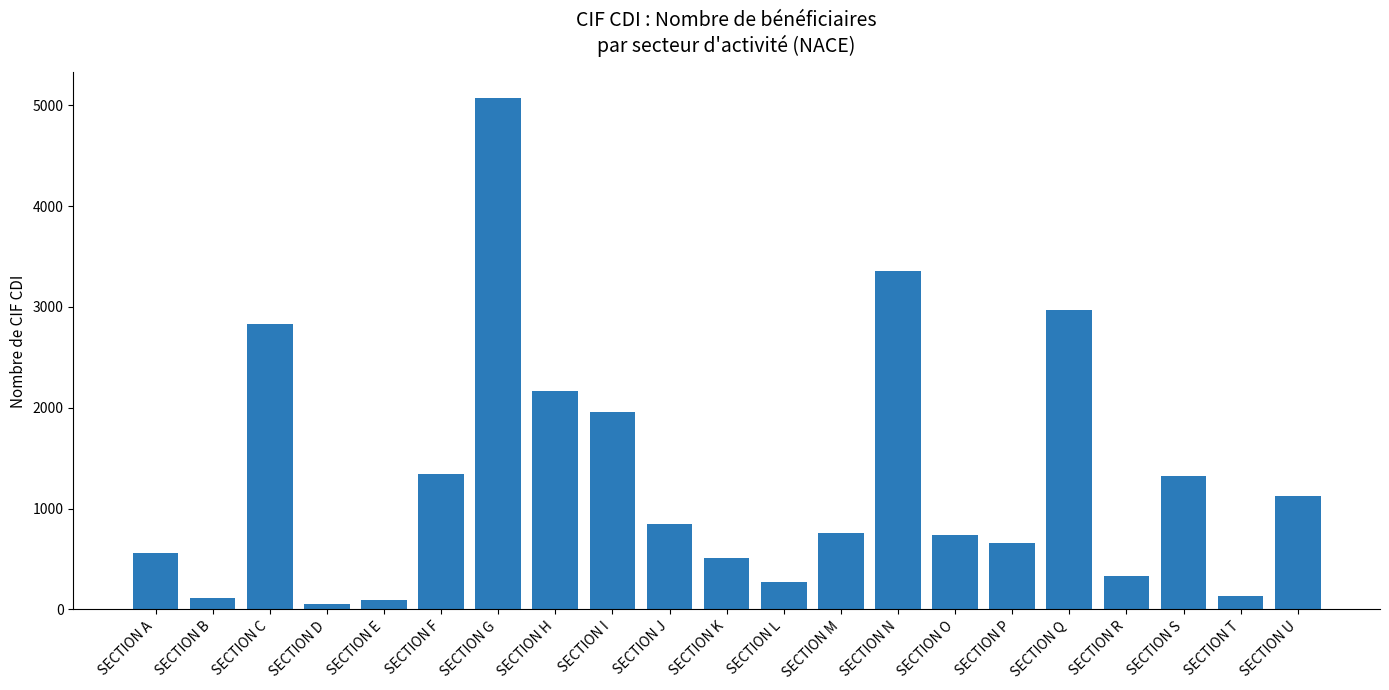

How many bars are there in total?

21